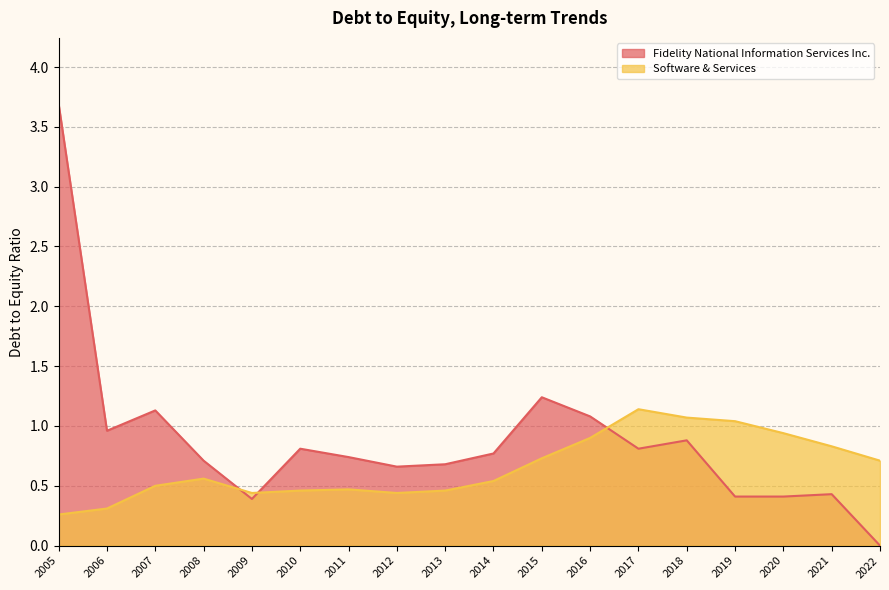

What is the difference between the maximum and minimum values in the Software & Services series?

0.9